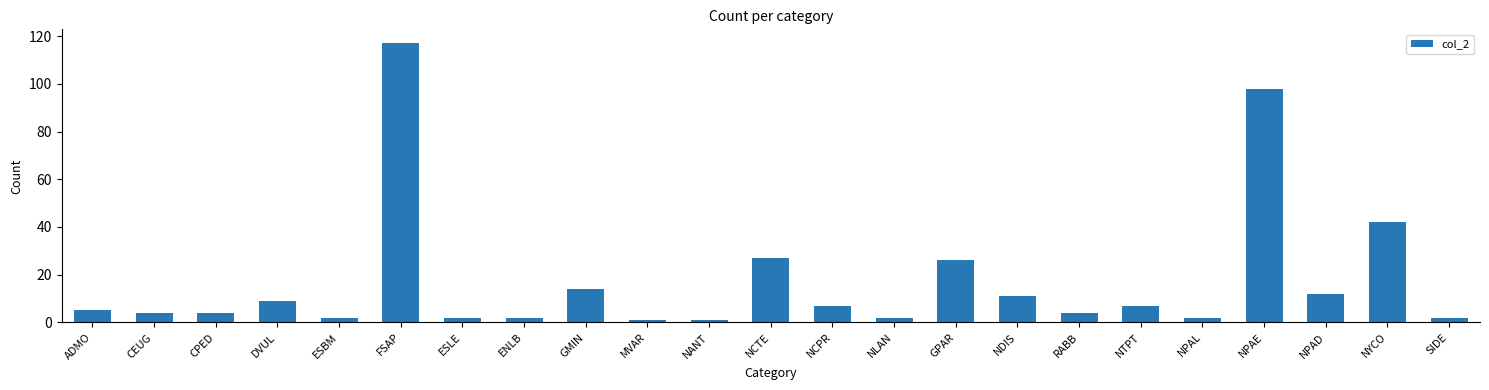

What value does the data have at ENLB?

2